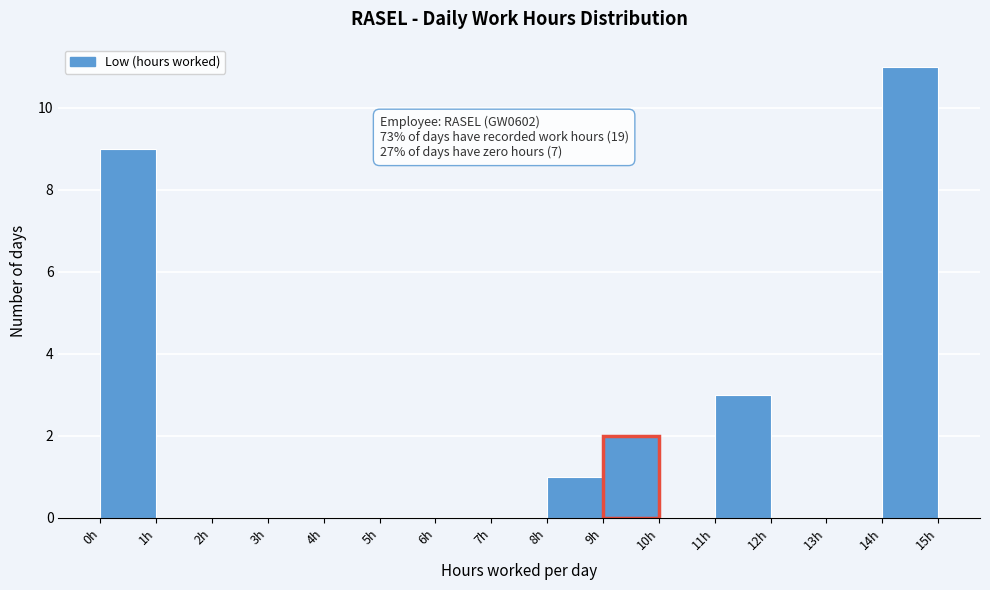

Which range on the x-axis has the tallest bar?

14 to 15